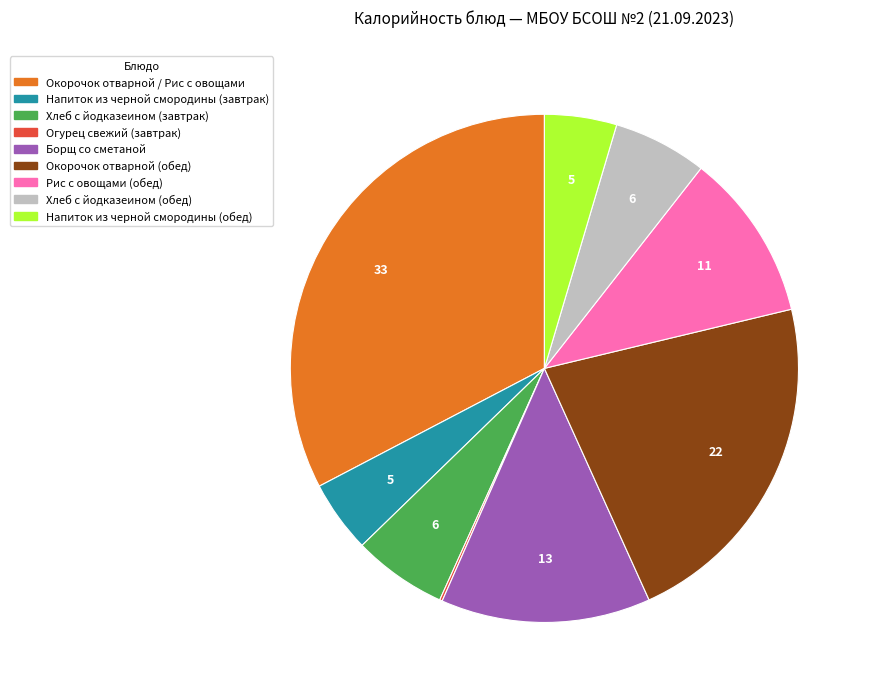

The Окорочок отварной (обед) slice represents 22% of the pie. True or false?

True